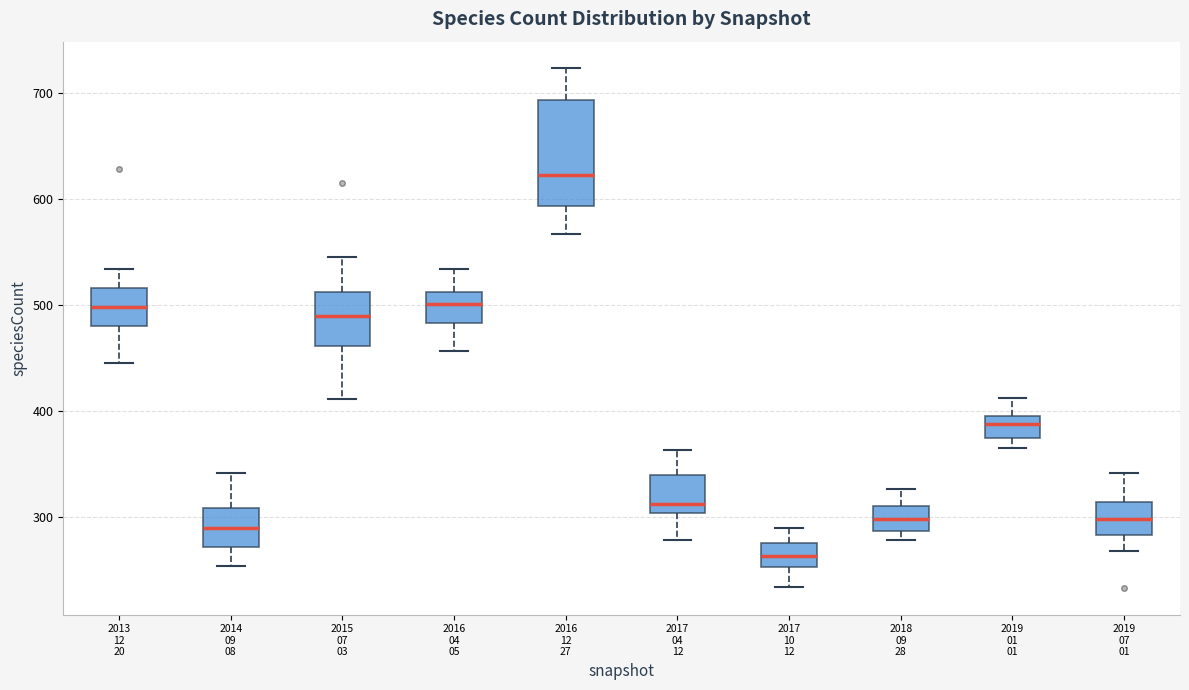

Which box's median line is the lowest?

2017 10 12